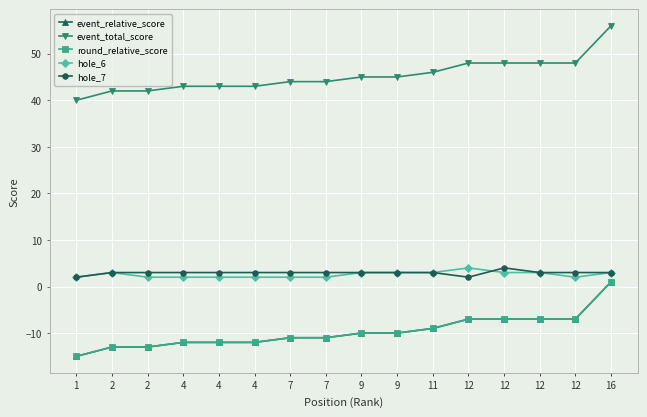

Between 7 and 12, which series saw the biggest shift?

event_relative_score